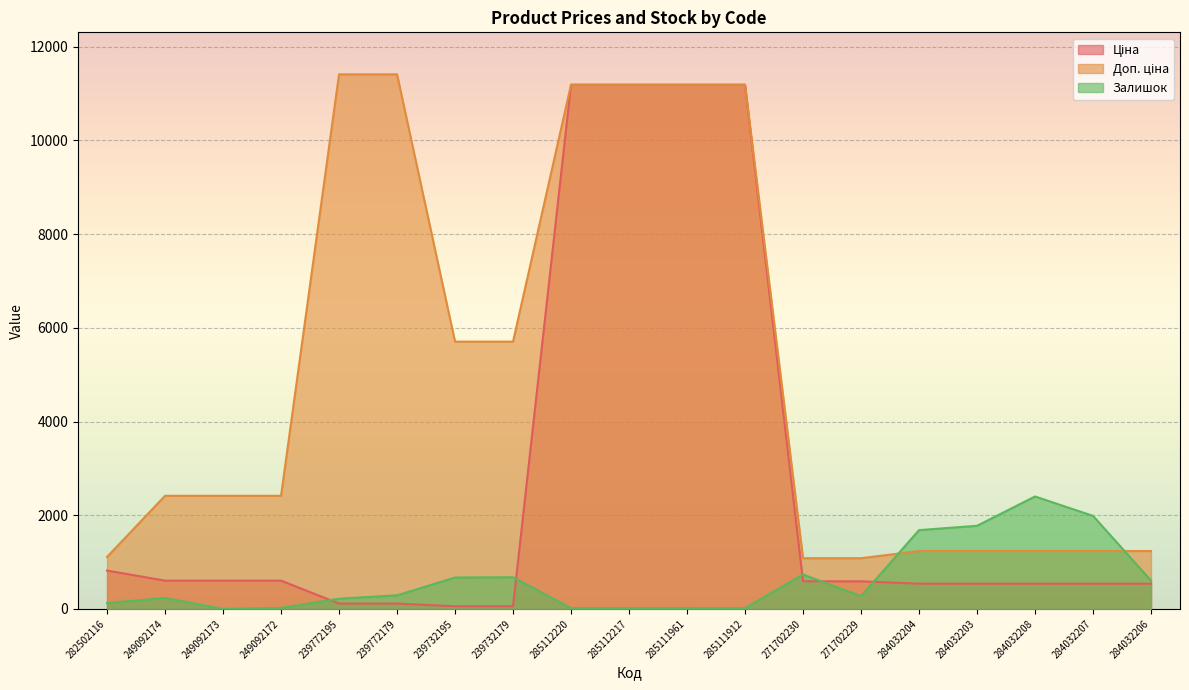

What is the total value across all series at 284032208?

4174.4